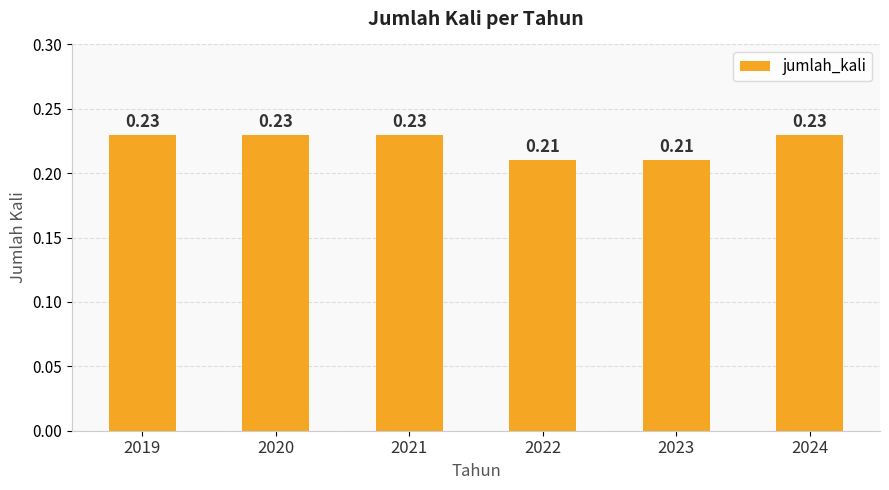

Between 2020 and 2023, which is larger?

2020